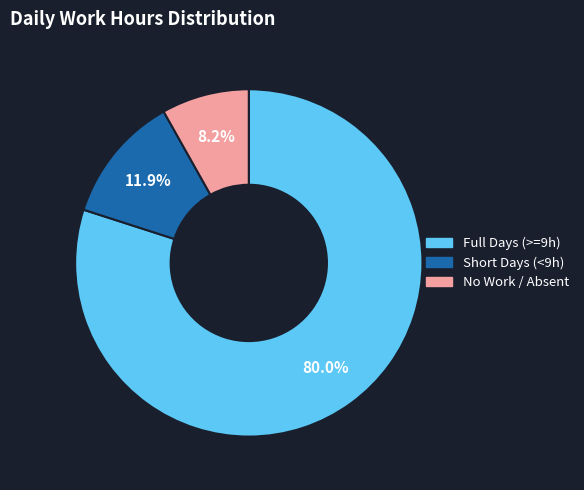

To the nearest percent, what is the average slice percentage?

33%